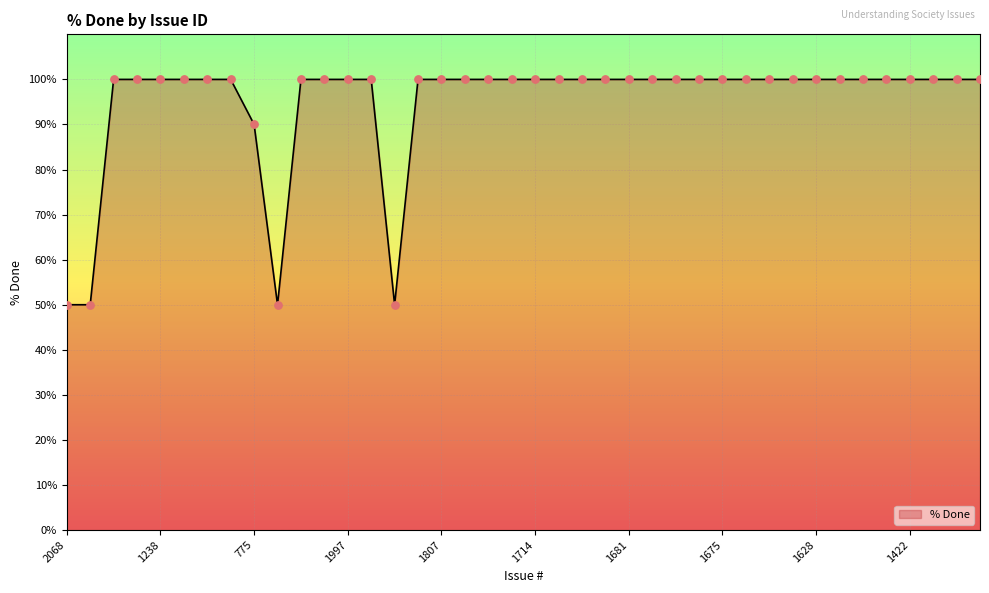

What is the difference between the maximum and minimum values?

50